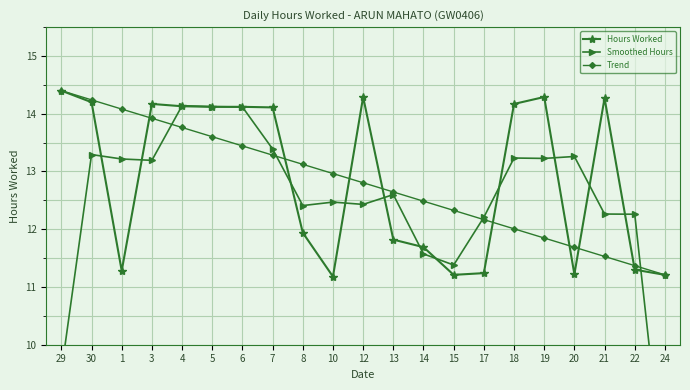

At which label does Trend first exceed 12?

29